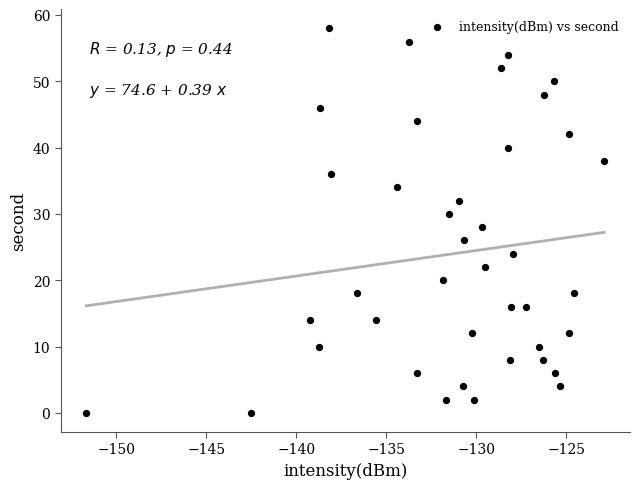

What is the range of Y values (max minus min)?

58